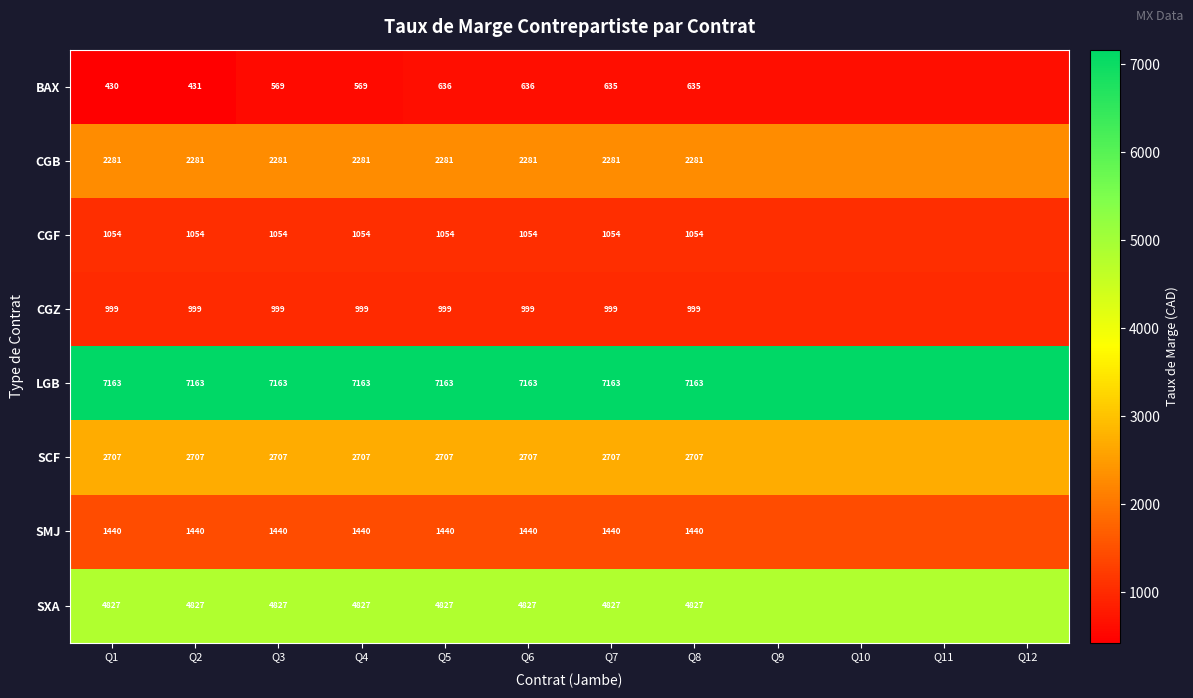

Which series changed the most between Q4 and Q5?

BAX